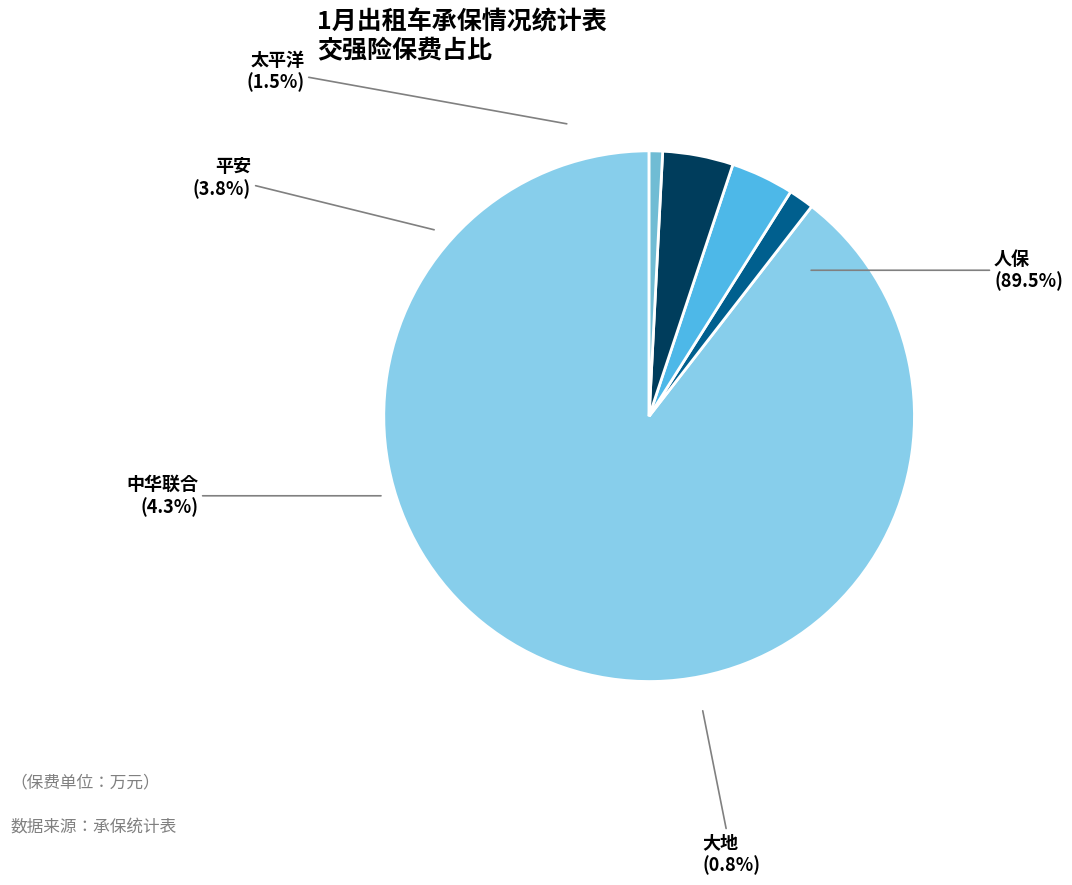

What portion of the pie excludes 平安?

96.2%